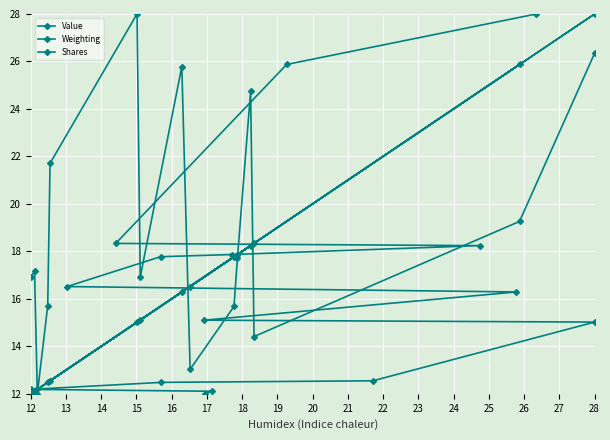

How many values in the Shares series are below 16?

7